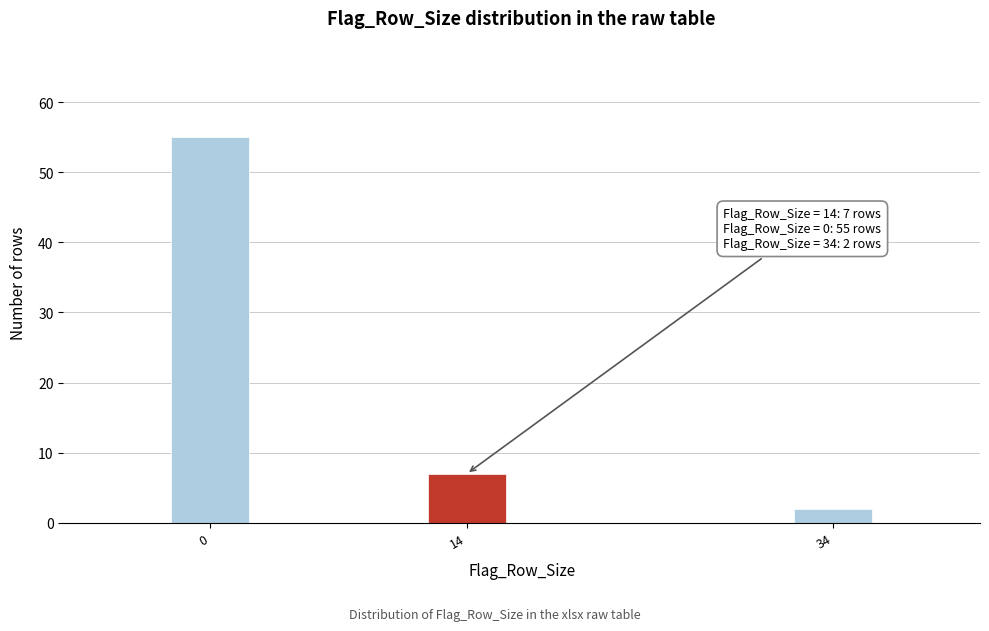

Reading right to left, transcribe all the data shown in this chart.

34=2	14=7	0=55